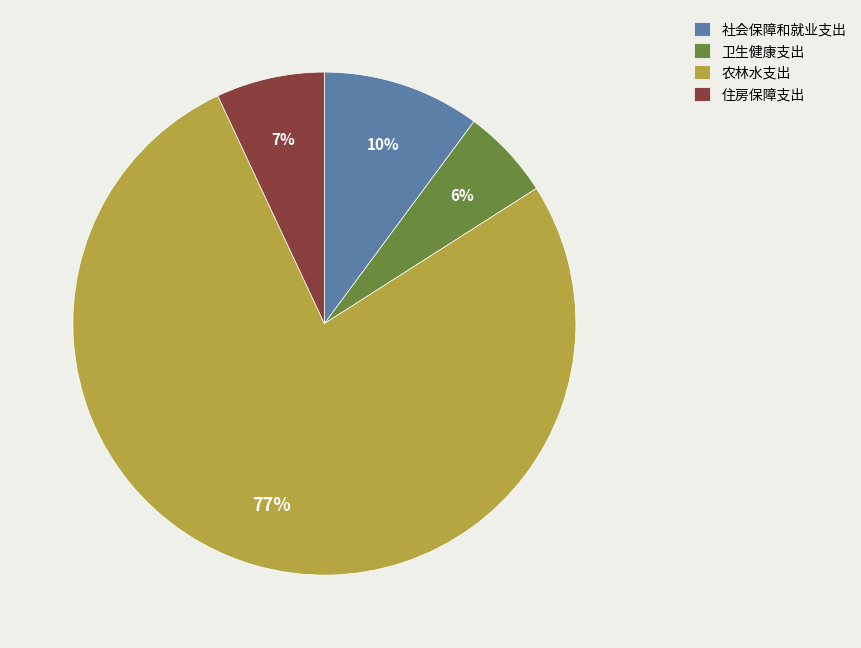

To the nearest percent, what is the difference between the 农林水支出 and 住房保障支出 slice percentages?

70%